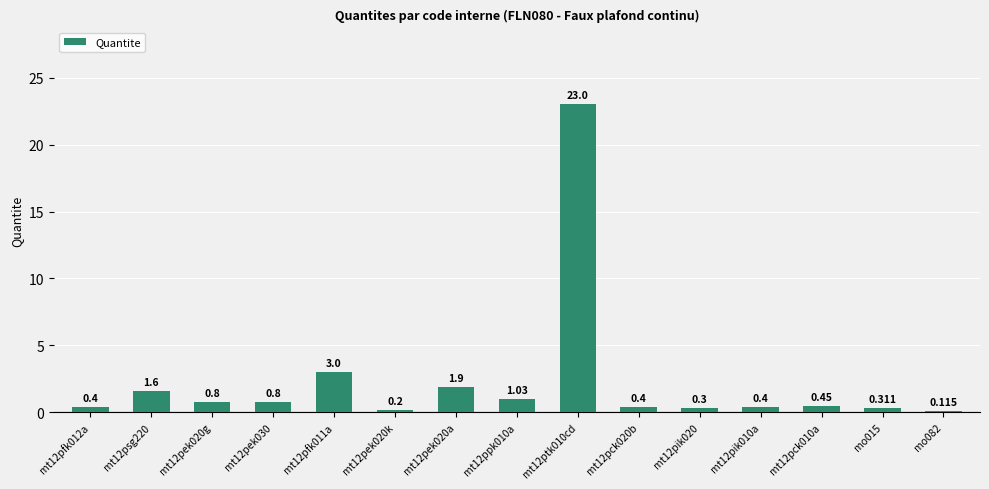

Read the value at mt12ppk010a.

1.0